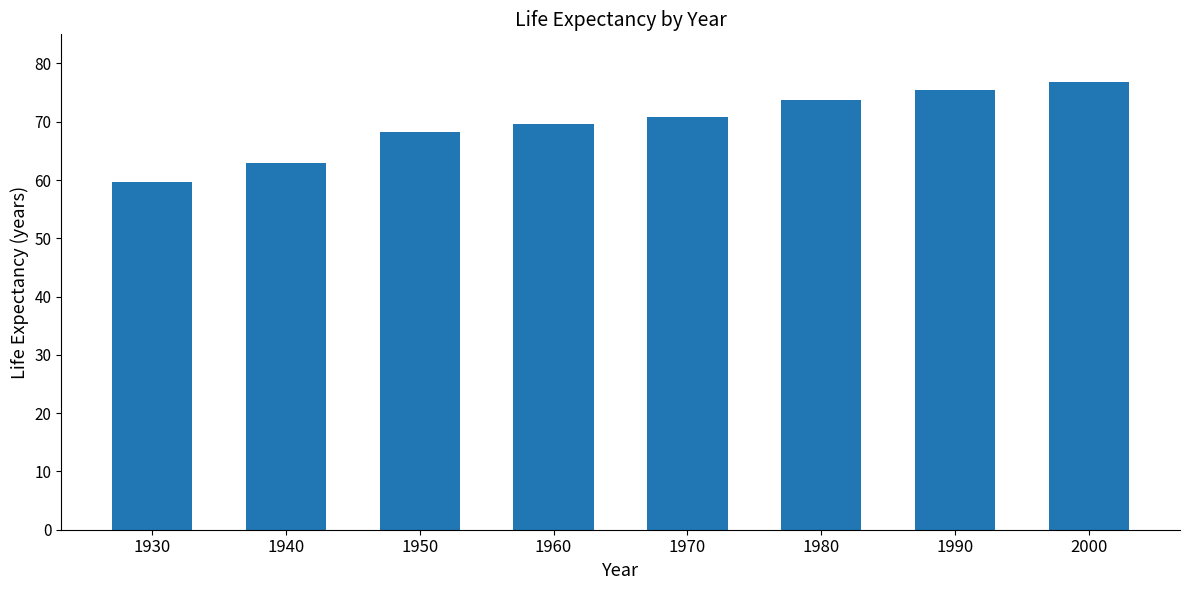

Count the number of categories in the chart.

8